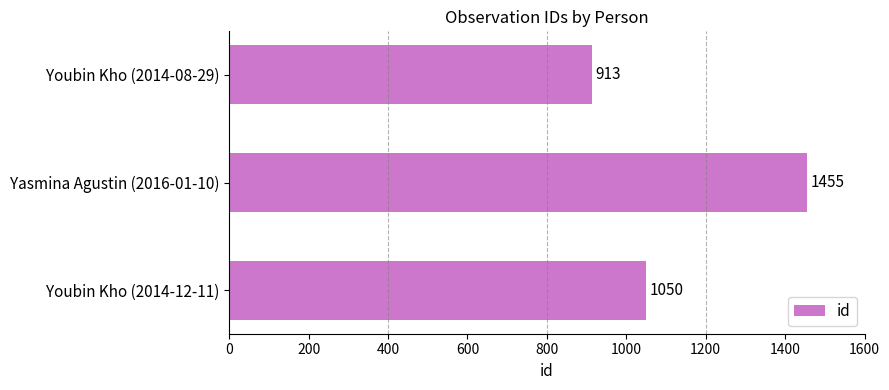

Which label corresponds to the smallest value in the chart?

Youbin Kho (2014-08-29)